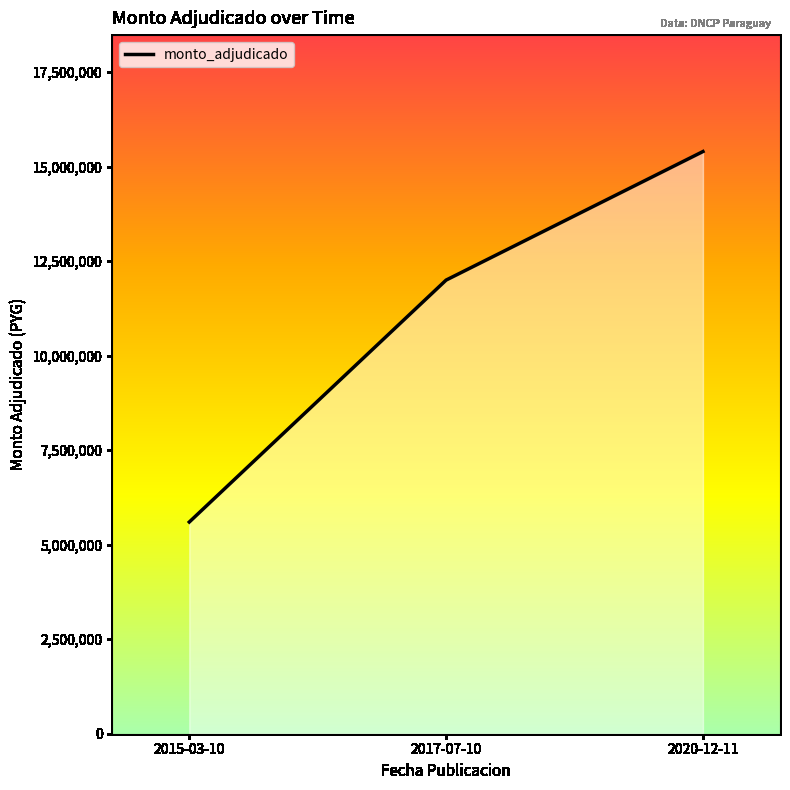

What is the difference between the maximum and minimum values?

9800000